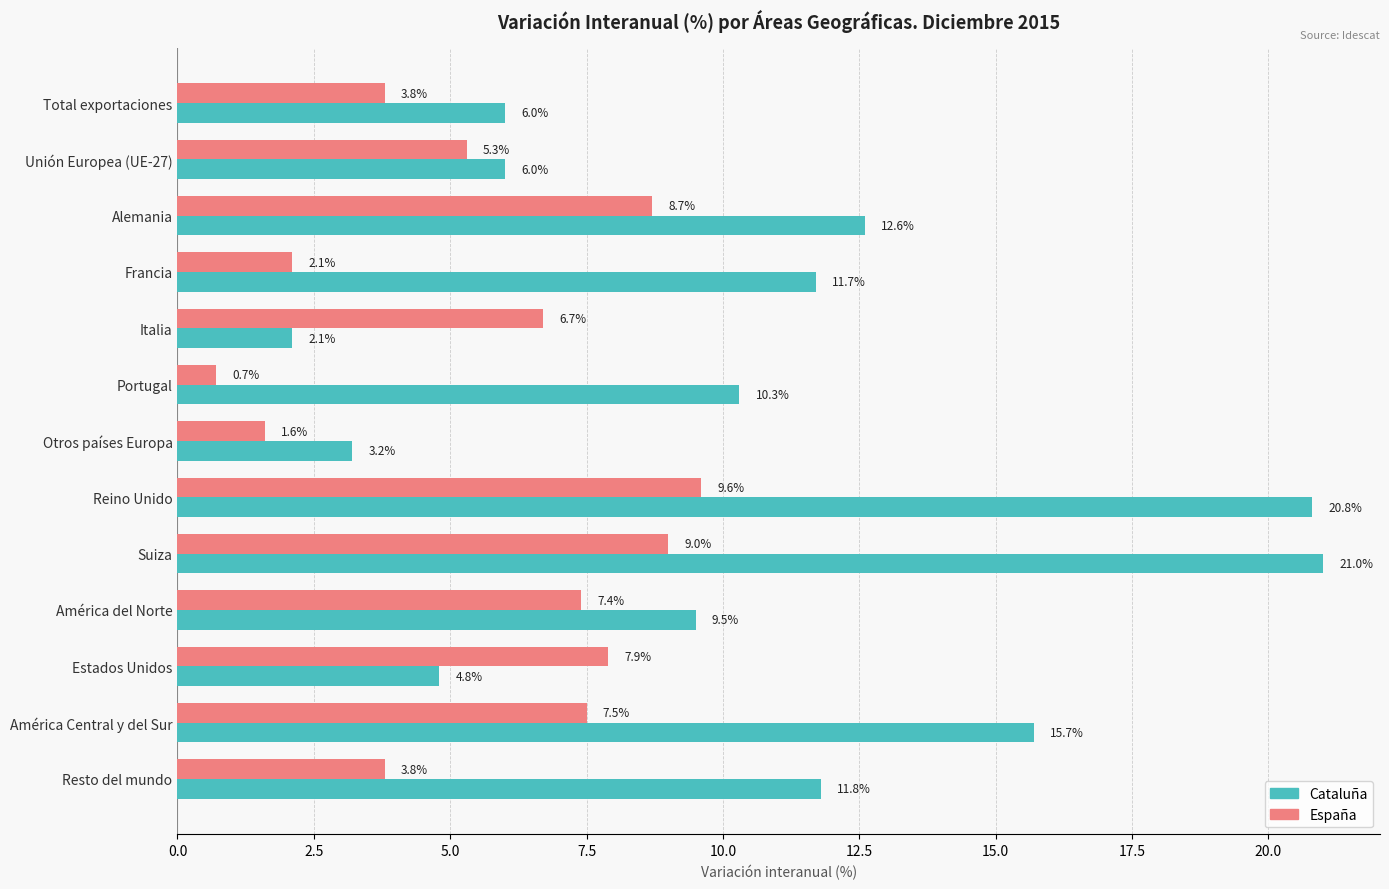

List the series in order of their overall mean, lowest first.

España, Cataluña